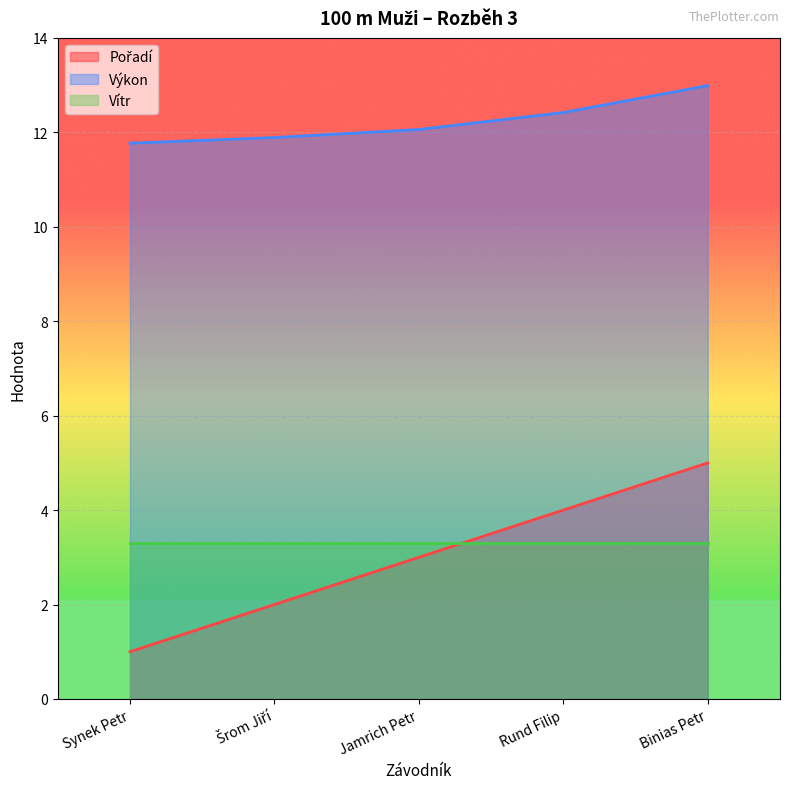

What is the label of the 4th point from the right?

Šrom Jiří